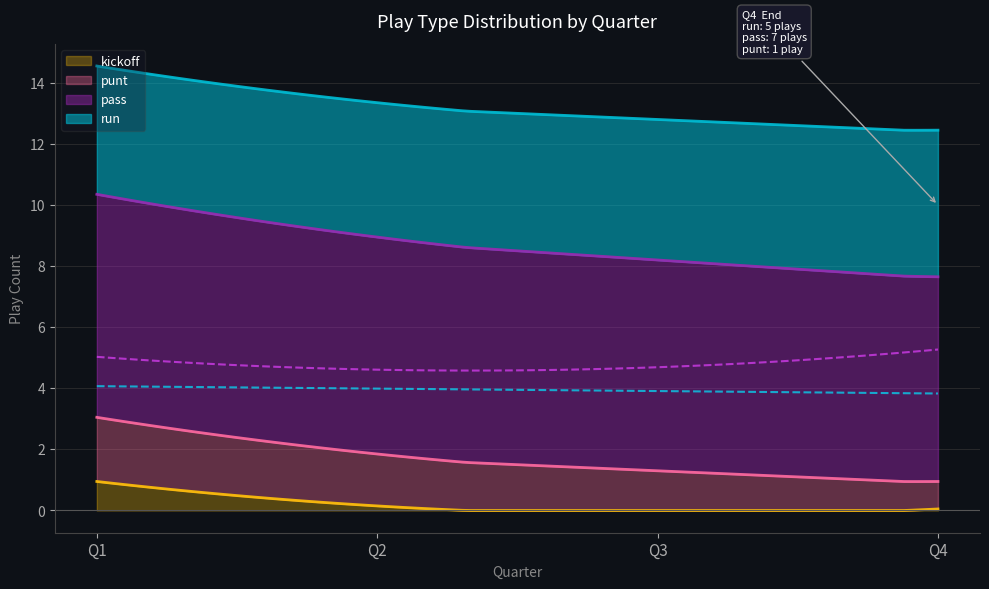

True or false: punt and kickoff cross at least once.

False